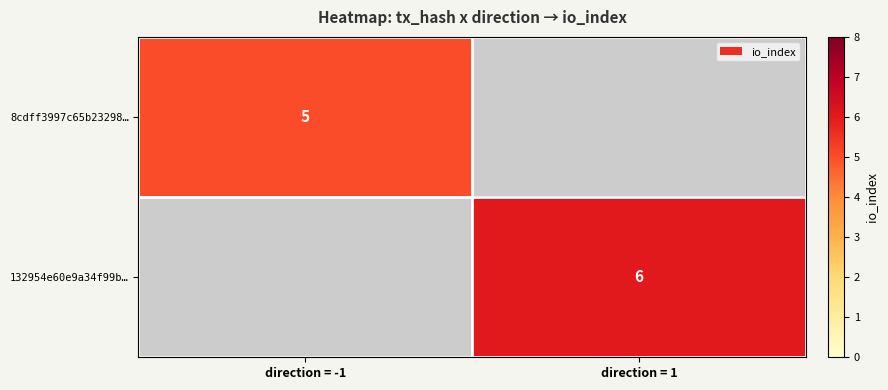

Which label corresponds to the largest value in the chart?

direction = 1